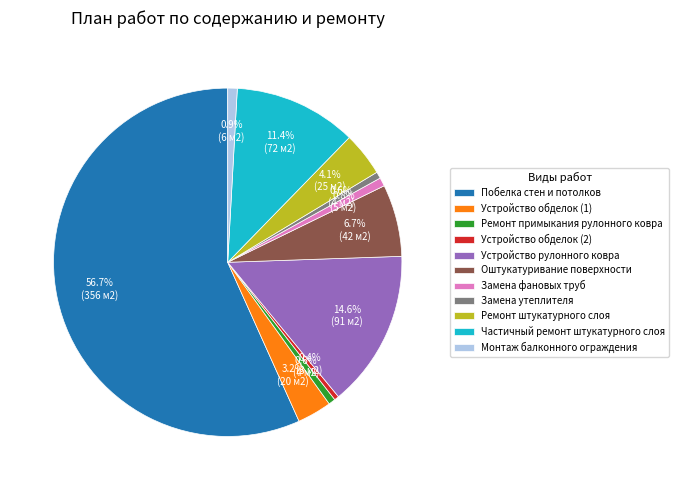

Between Устройство рулонного ковра and Оштукатуривание поверхности, which is larger?

Устройство рулонного ковра